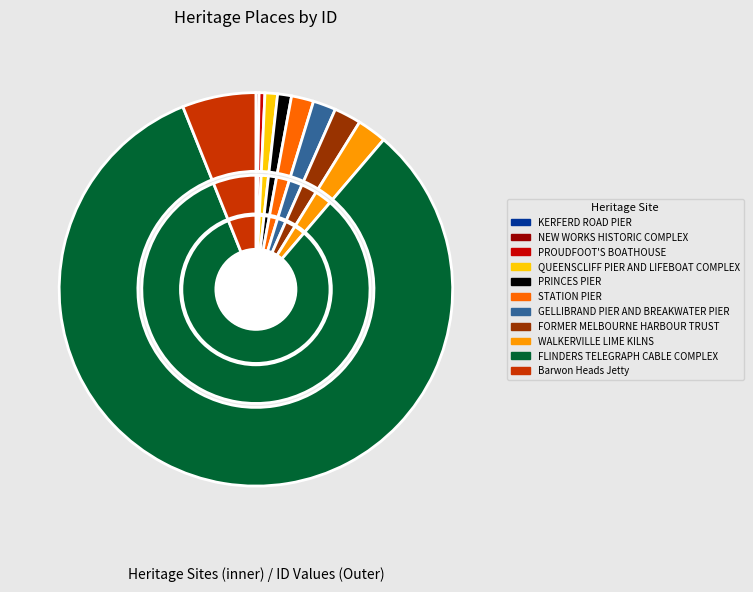

What is the total percentage of NEW WORKS HISTORIC COMPLEX and Barwon Heads Jetty?

6.3%